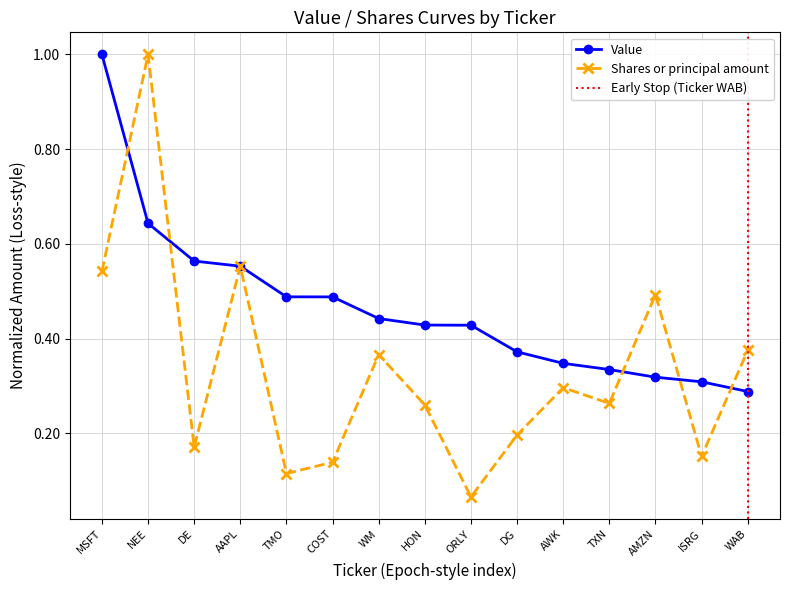

Which category has the highest value in the Value series?

MSFT